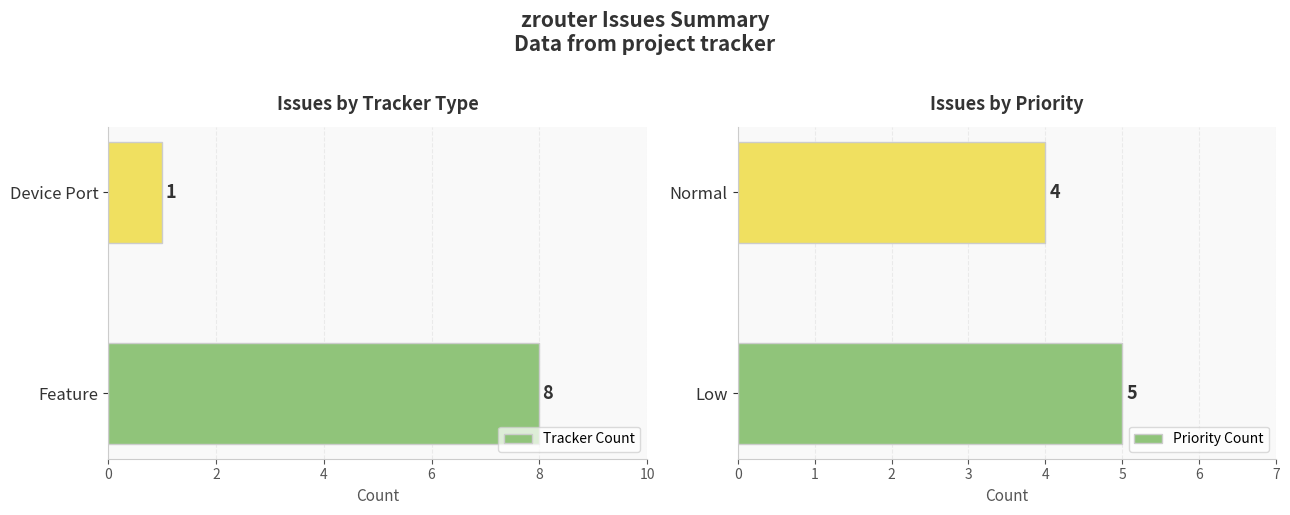

At which label does Priority Count reach its minimum?

Normal